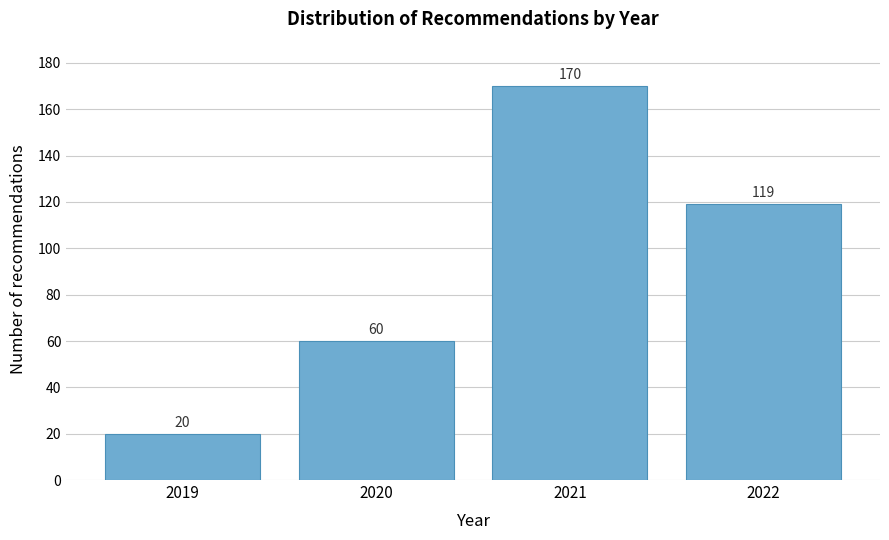

Reading left to right, transcribe all the data shown in this chart.

20	60	170	119